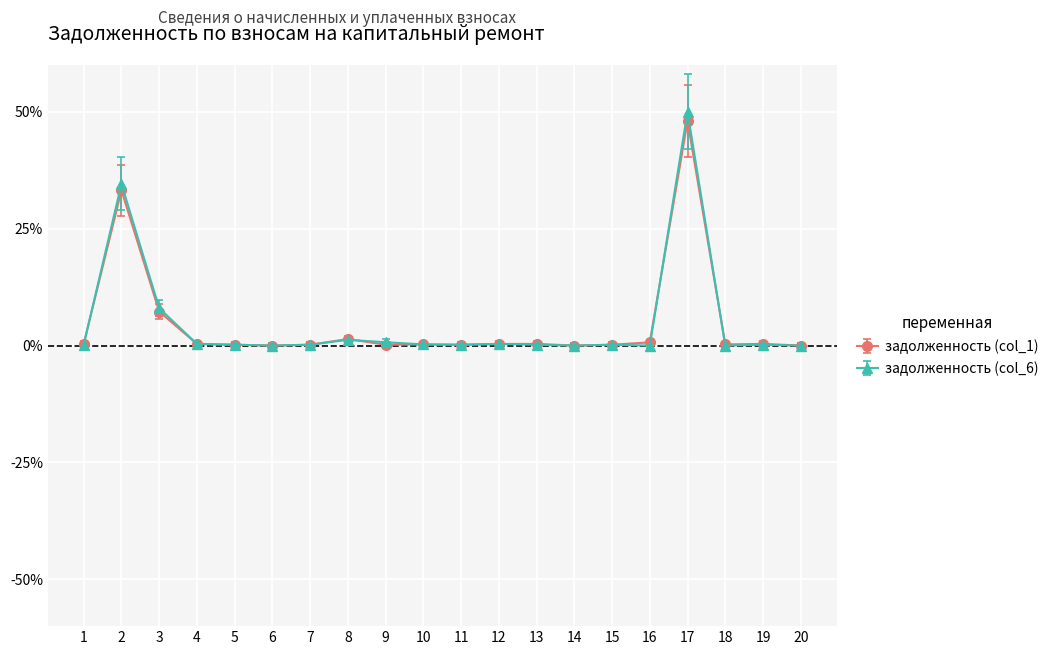

Read the задолженность (col_1) value at 19.

0.4